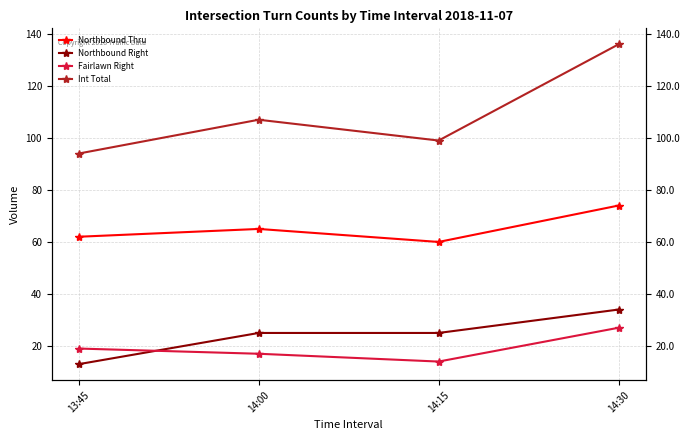

What are all the series names shown in the legend?

Northbound Thru, Northbound Right, Fairlawn Right, Int Total